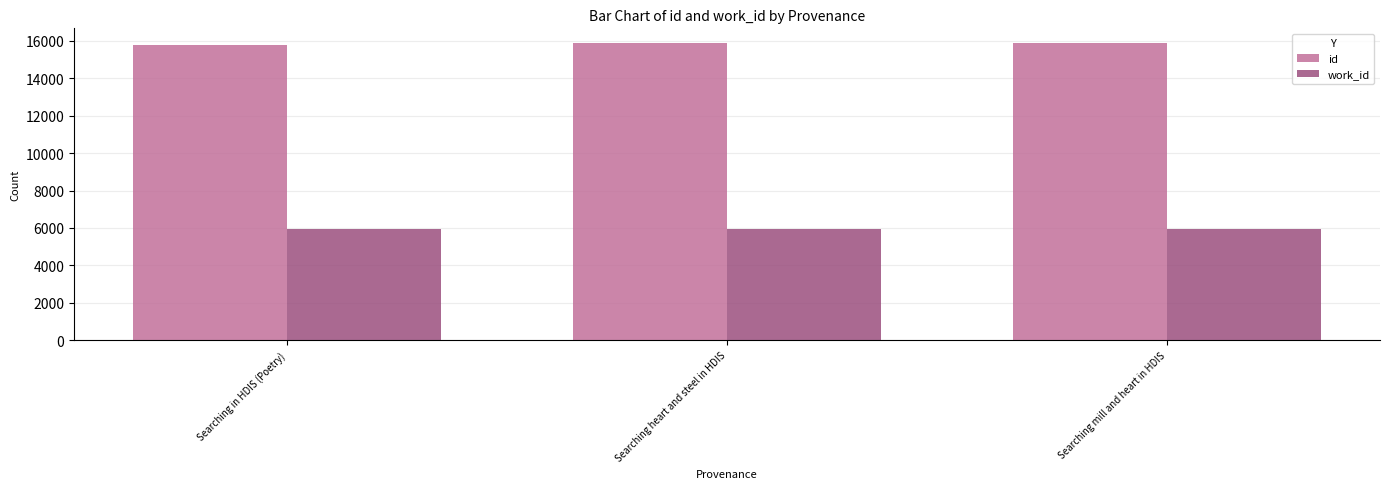

List the series in order of their peak value, lowest first.

work_id, id